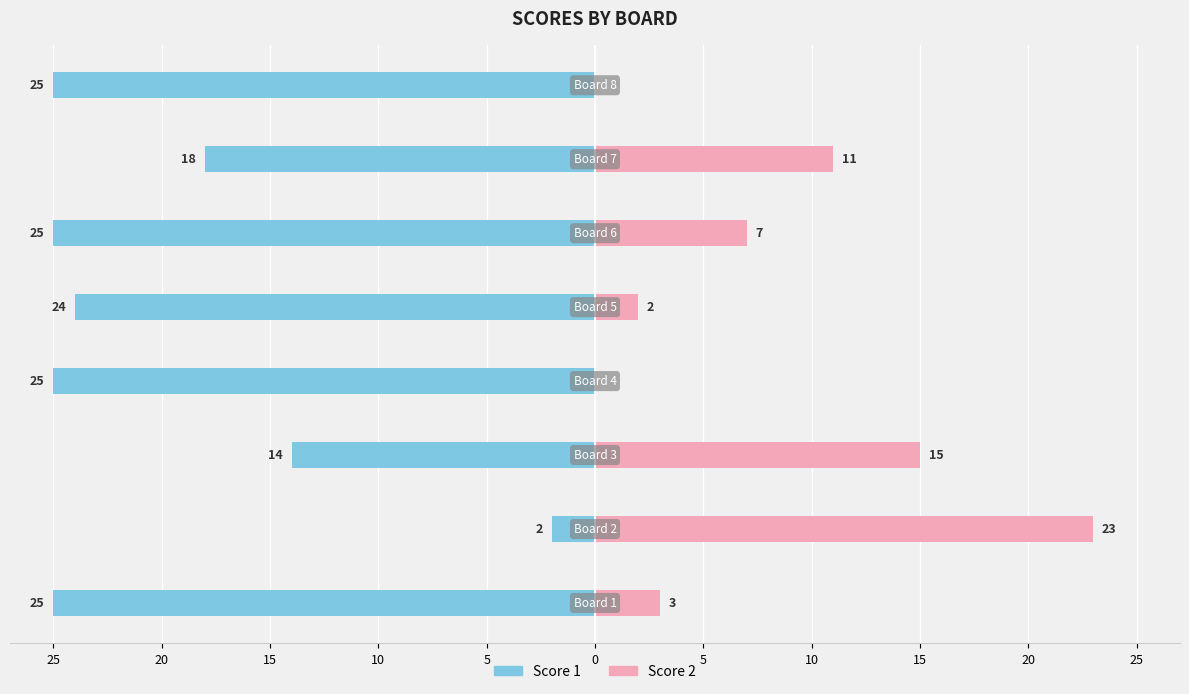

What is the total value across all series at 15?

1